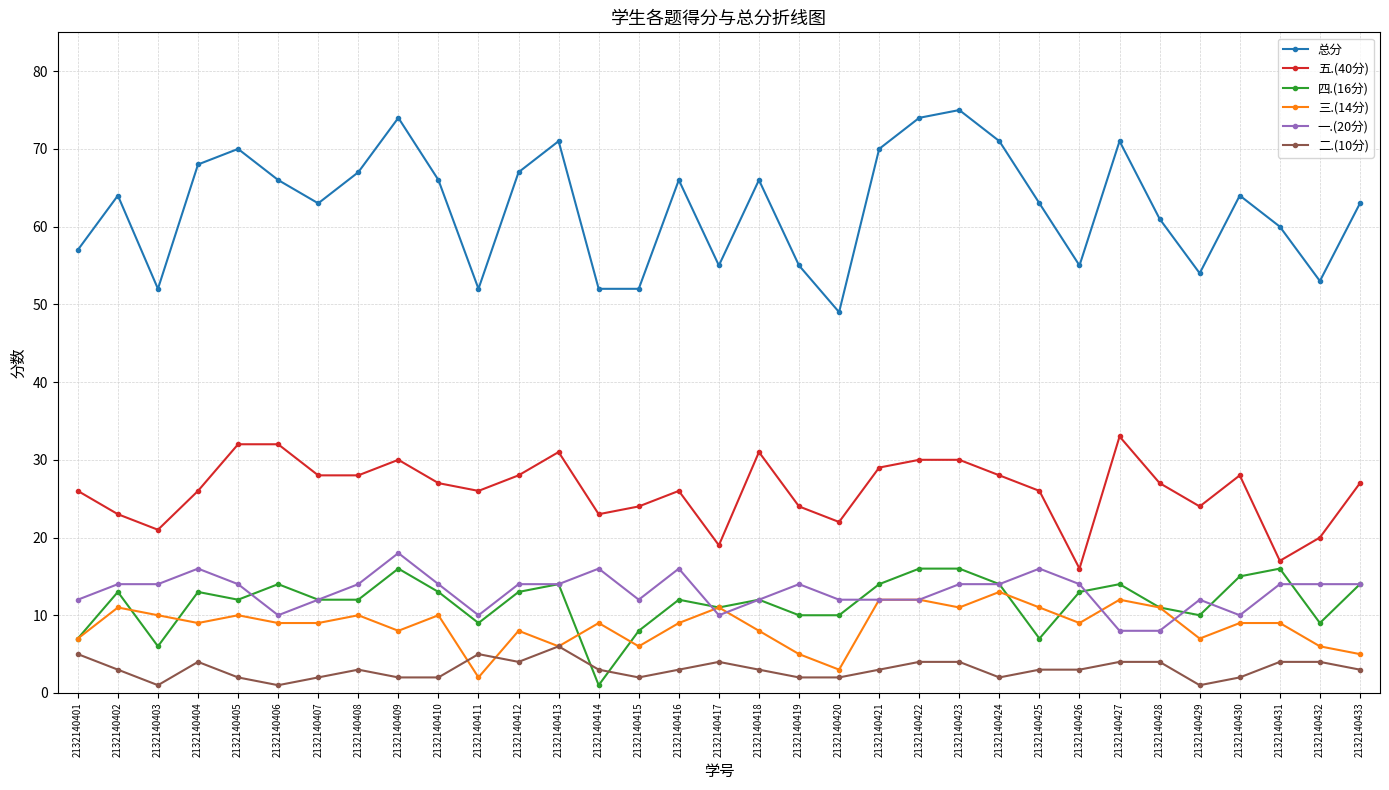

What is the greatest value displayed?

75